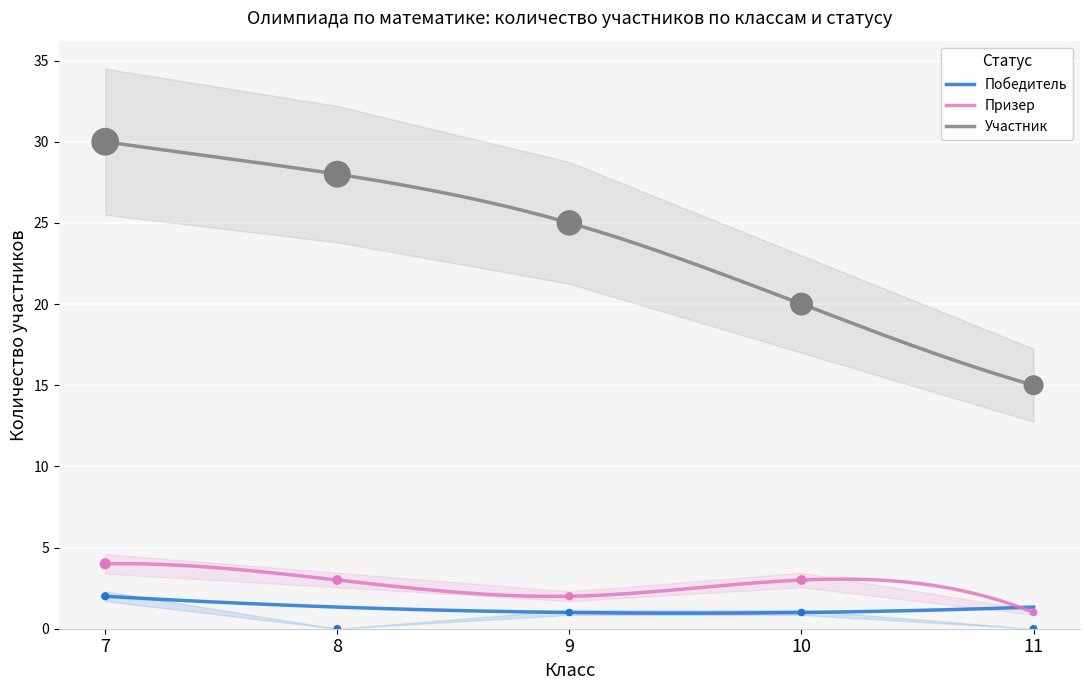

Which series has the widest spread of Y values?

Участник